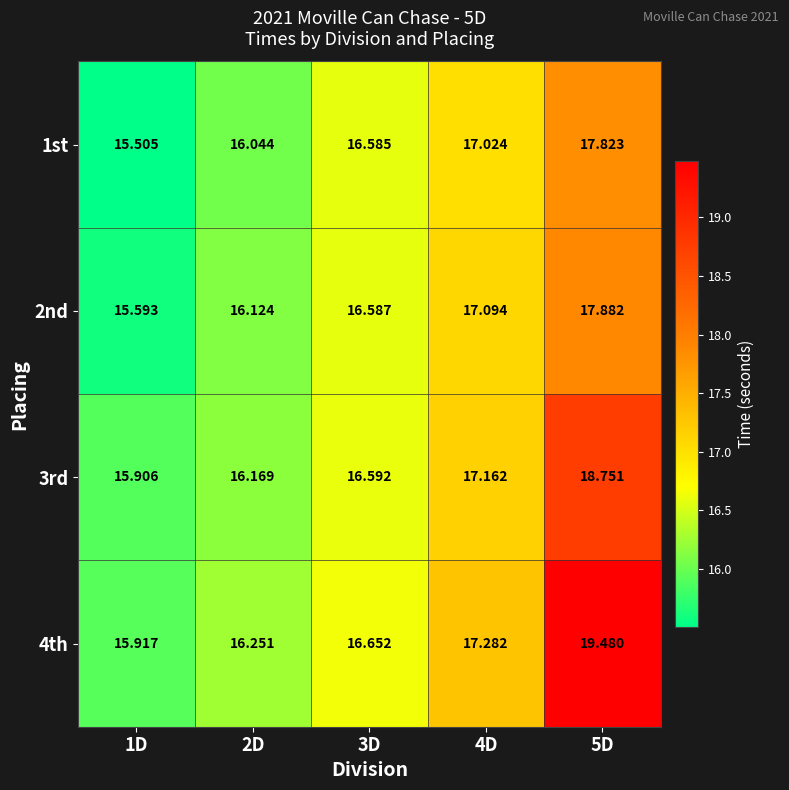

At how many categories does at least one series exceed 15?

5